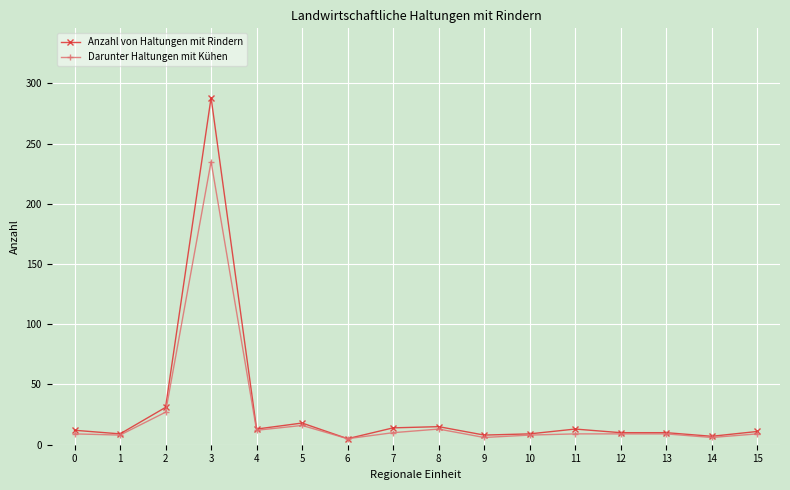

Rank the series by their maximum value, from lowest to highest.

Darunter Haltungen mit Kühen, Anzahl von Haltungen mit Rindern